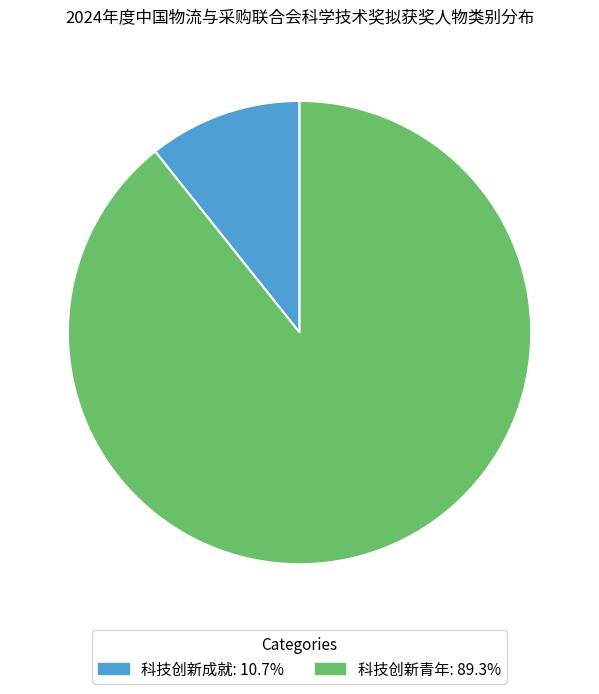

Do 科技创新成就 and 科技创新青年 together represent more than half of the pie?

Yes